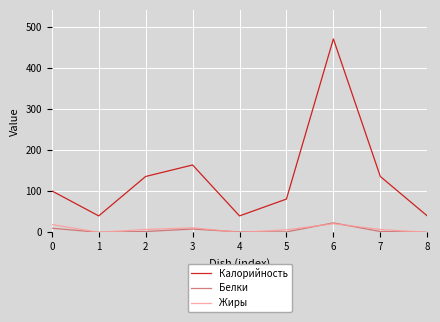

Which series has the largest range (max minus min)?

Калорийность